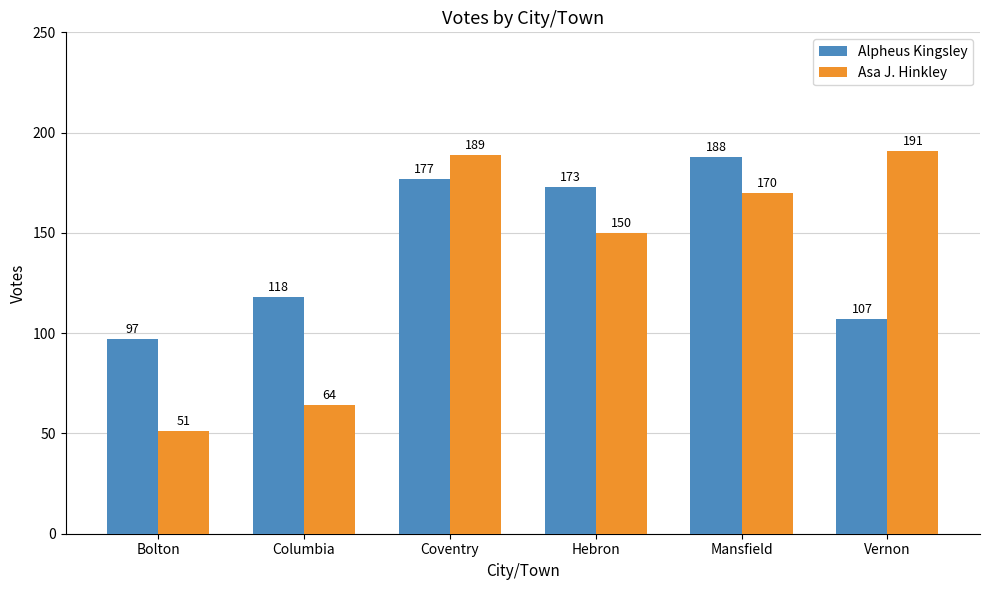

Which series has the largest total across all categories?

Alpheus Kingsley